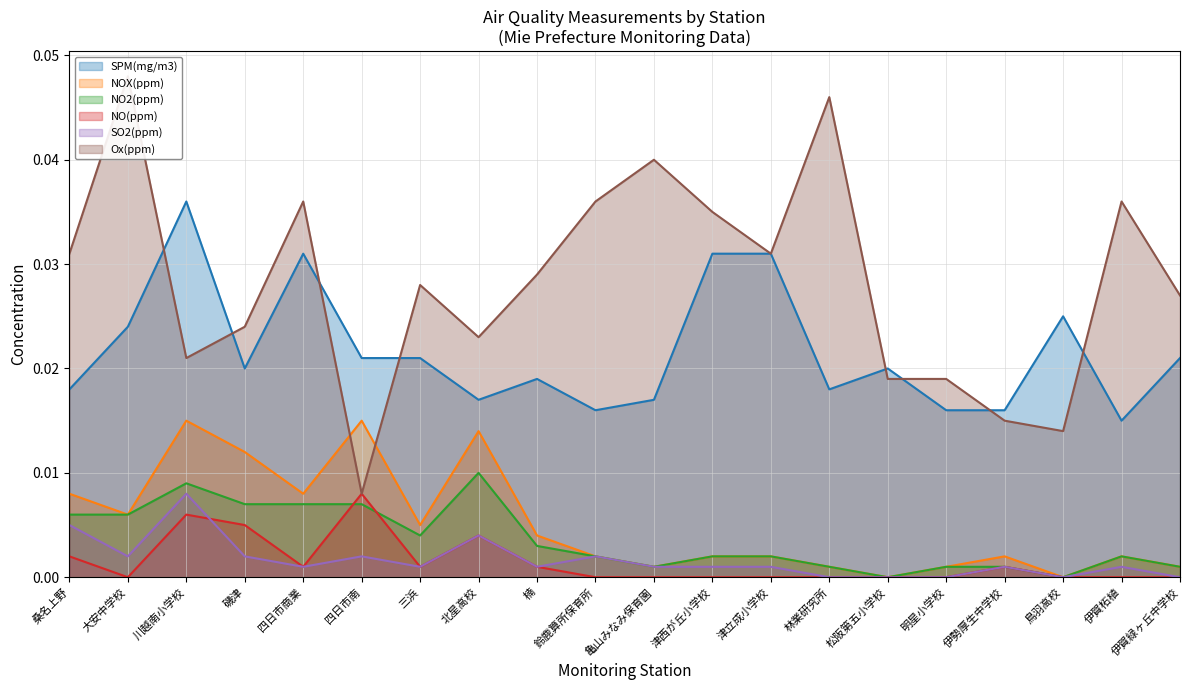

List the series in order of their peak value, highest first.

Ox(ppm), SPM(mg/m3), NOX(ppm), NO2(ppm), NO(ppm), SO2(ppm)